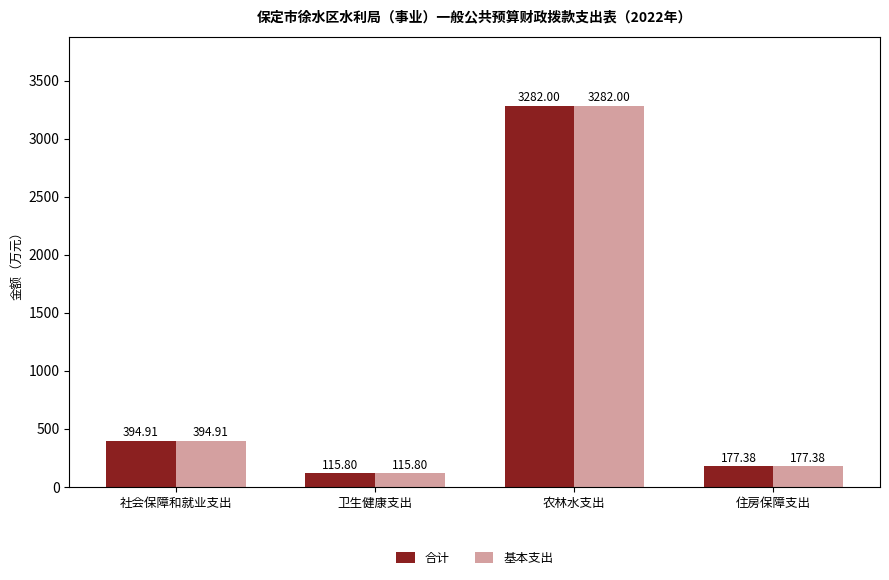

Which category has the highest value in the 基本支出 series?

农林水支出